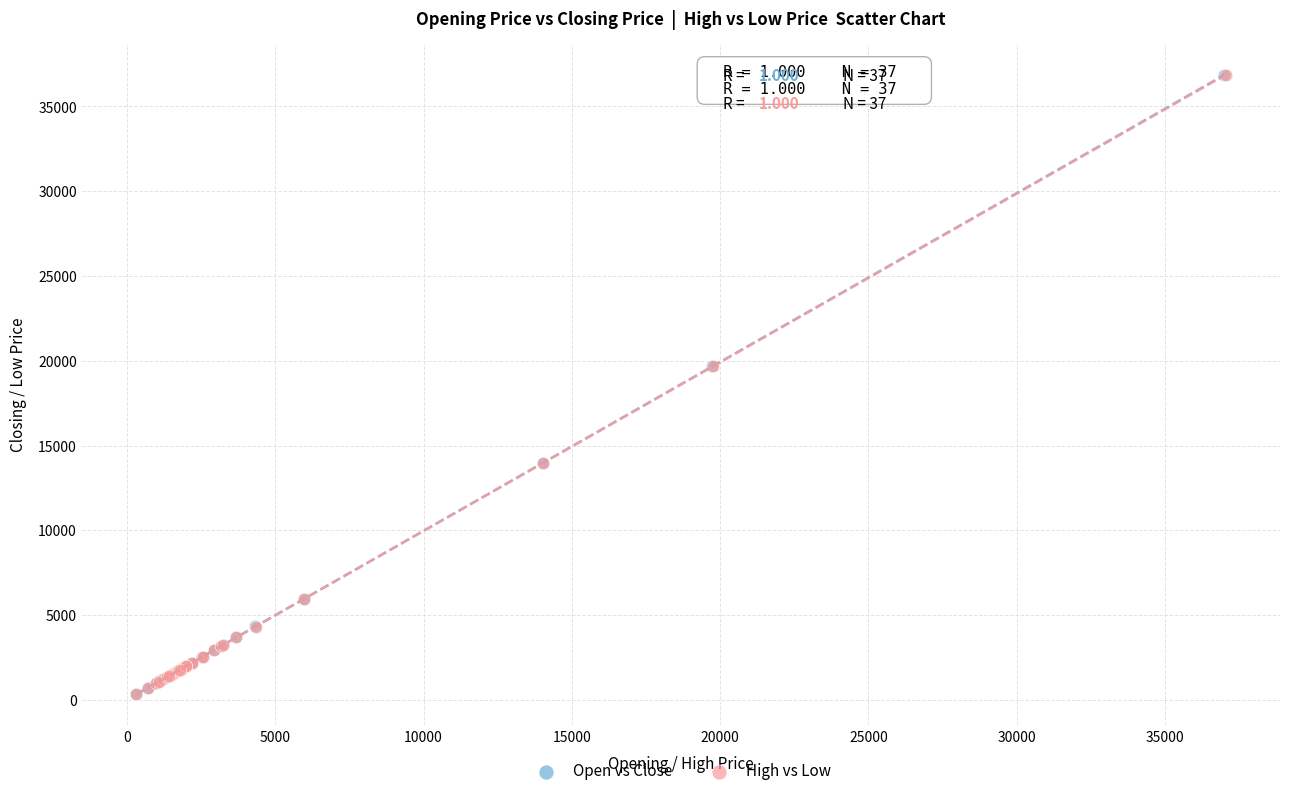

Which series has the largest Y range (max minus min)?

Open vs Close